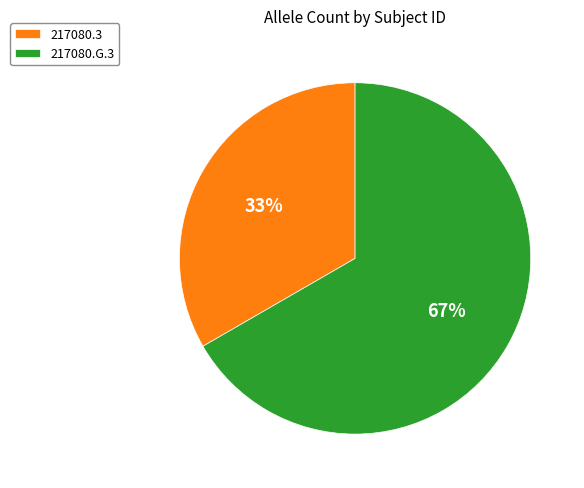

Combined, do 217080.G.3 and 217080.3 account for over 50%?

Yes